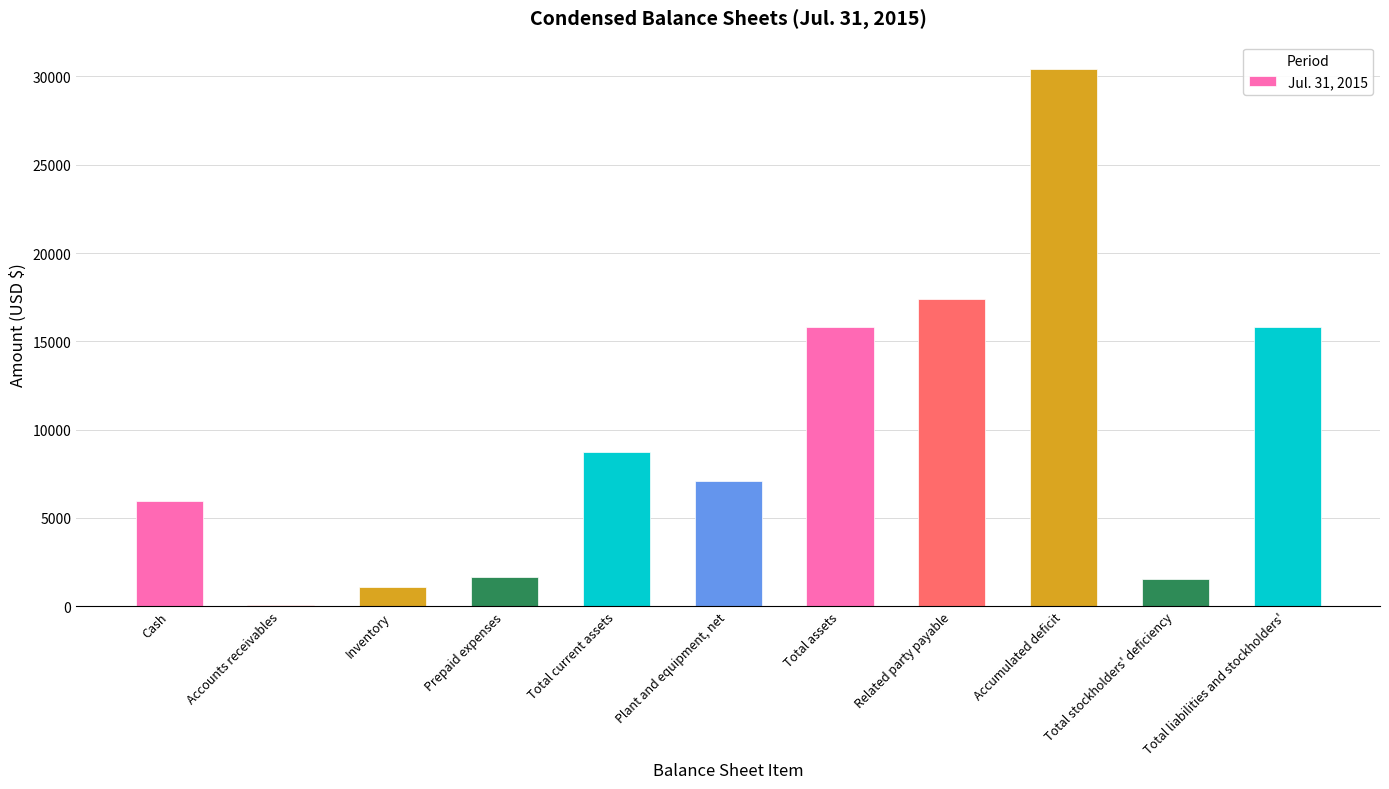

Where does the data first go above 7109?

Total current assets